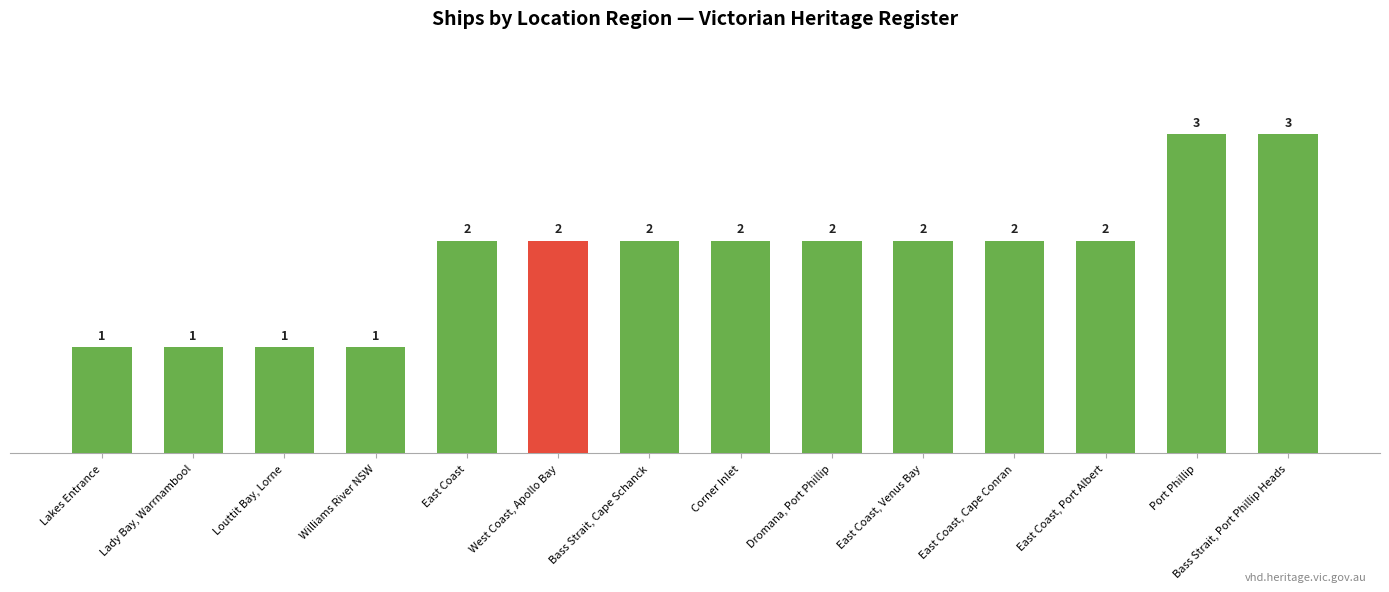

Reading right to left, extract all data points from this chart.

Bass Strait, Port Phillip Heads=3	Port Phillip=3	East Coast, Port Albert=2	East Coast, Cape Conran=2	East Coast, Venus Bay=2	Dromana, Port Phillip=2	Corner Inlet=2	Bass Strait, Cape Schanck=2	West Coast, Apollo Bay=2	East Coast=2	Williams River NSW=1	Louttit Bay, Lorne=1	Lady Bay, Warrnambool=1	Lakes Entrance=1